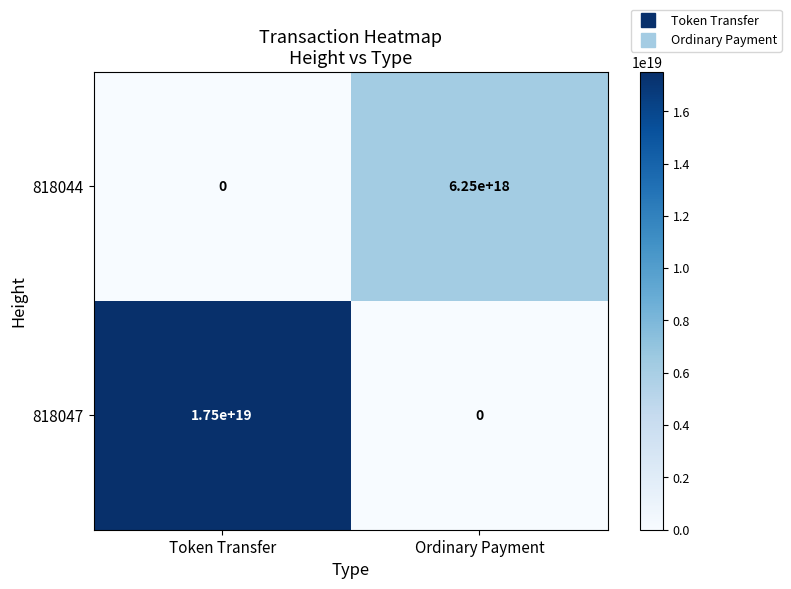

At which label does 818044 reach its peak?

Ordinary Payment